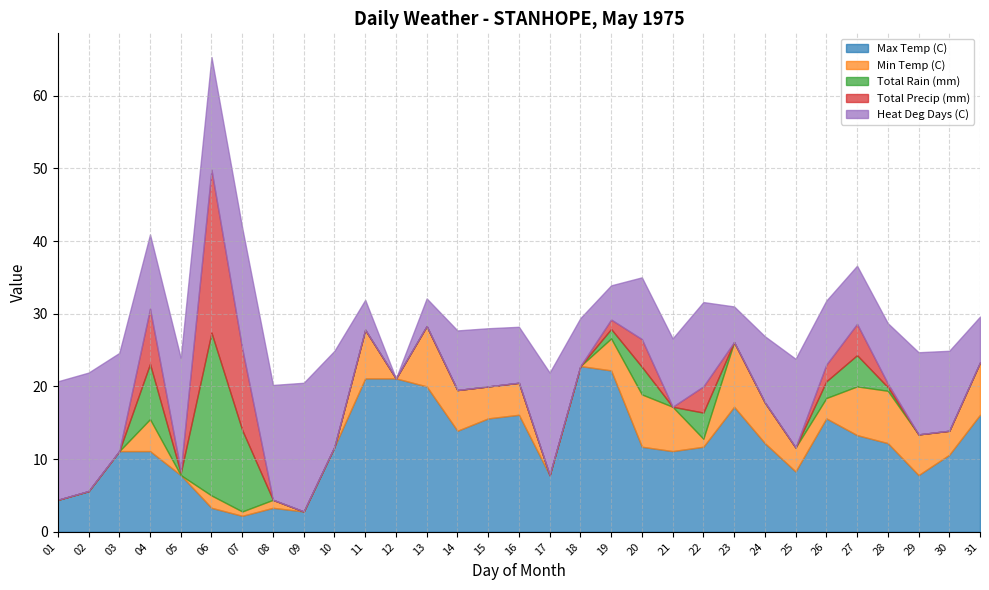

What is the average value of the Total Precip (mm) series?

1.8